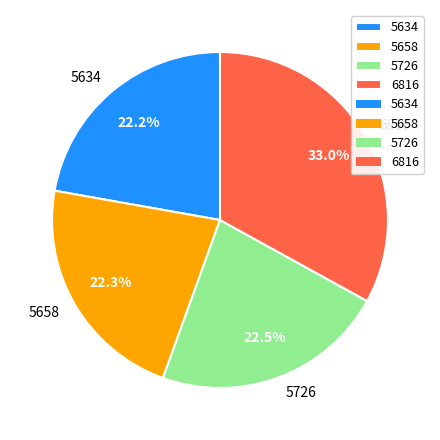

How many slices are in this pie chart?

4